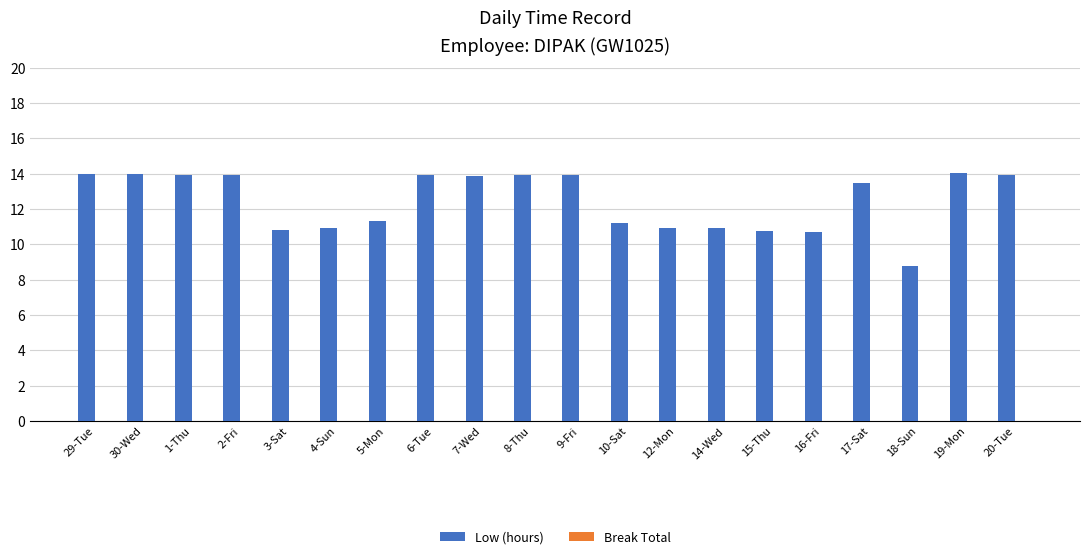

What is the label of the 9th bar from the right?

10-Sat